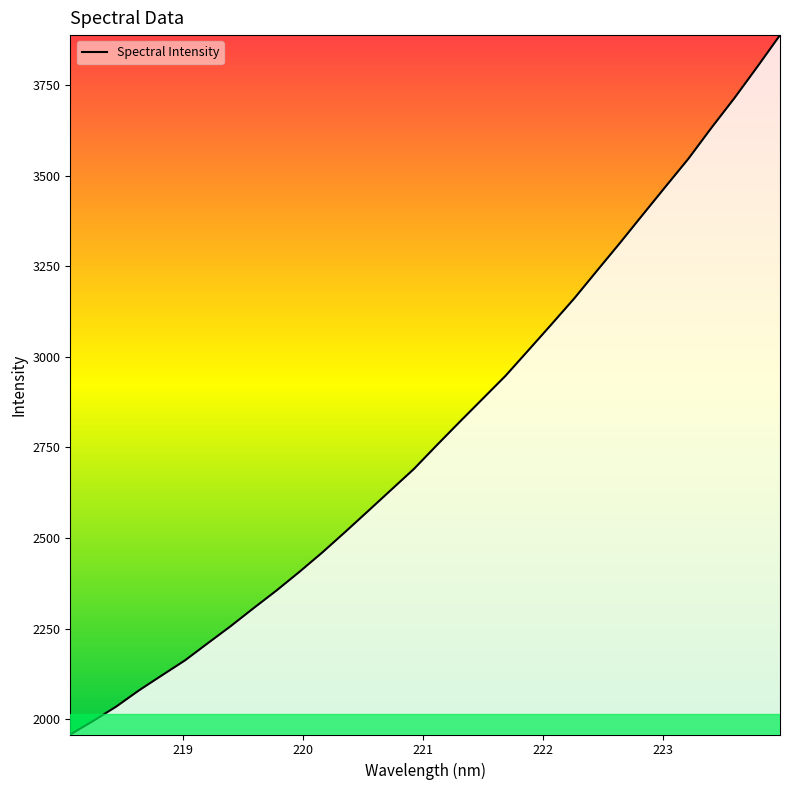

How many distinct data groups are displayed?

1